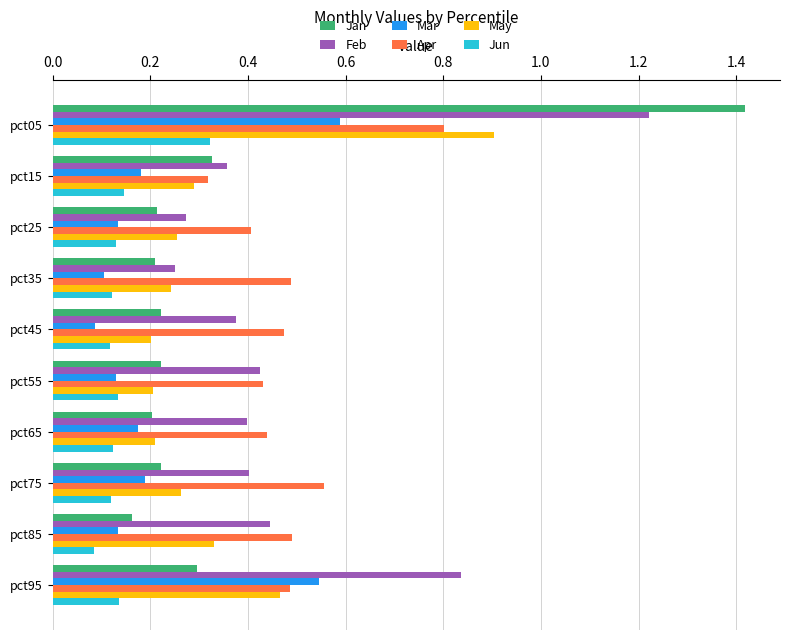

What is the difference between the maximum and minimum values in the May series?

0.7